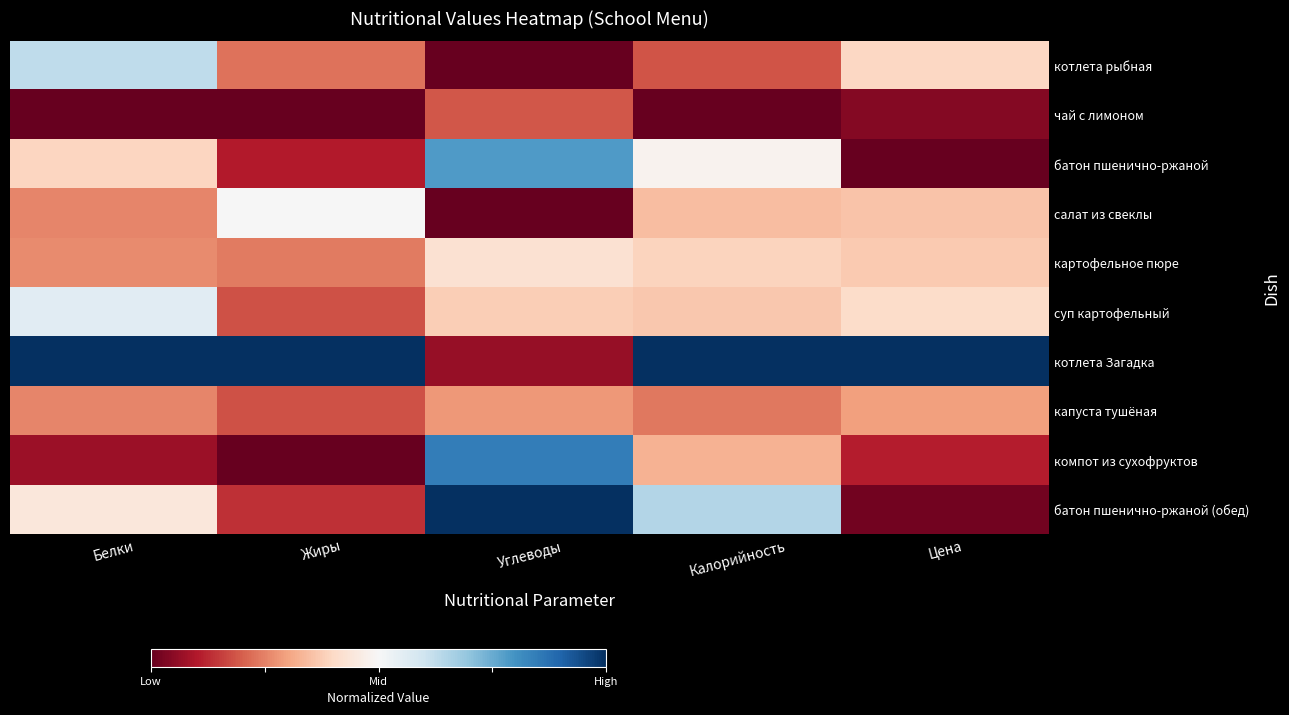

What is the difference between the highest and lowest values at Углеводы?

1.0